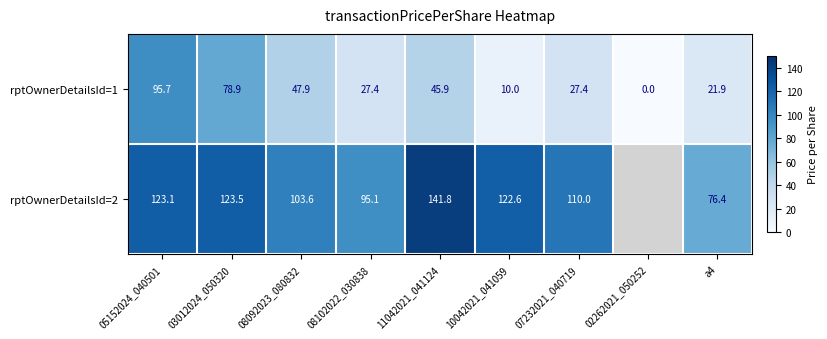

Between 07232021_040719 and 05152024_040501, which is larger?

05152024_040501